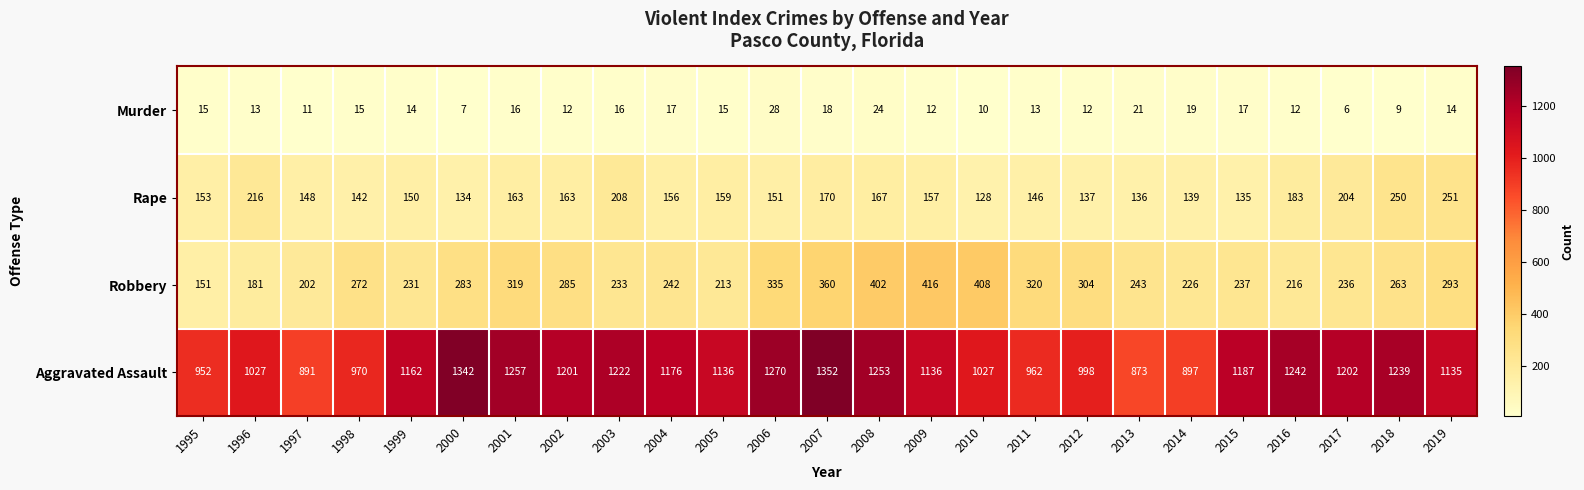

Which series has the largest range (max minus min)?

Aggravated Assault